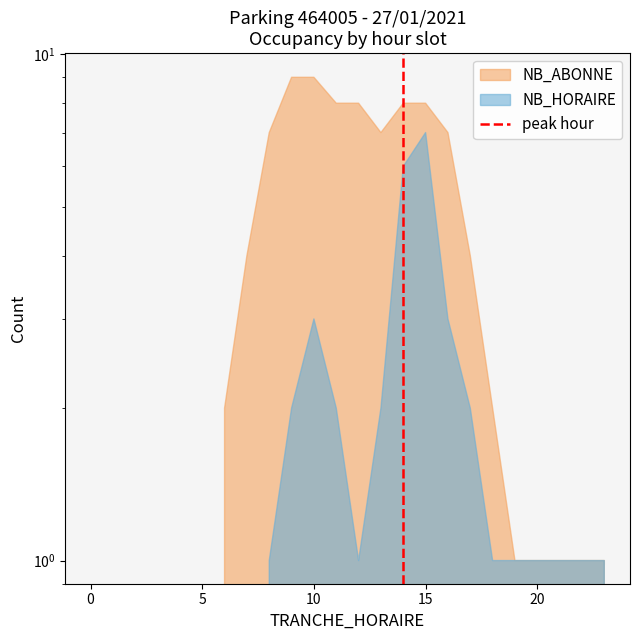

Is it true that the value at −5 is 1?

False